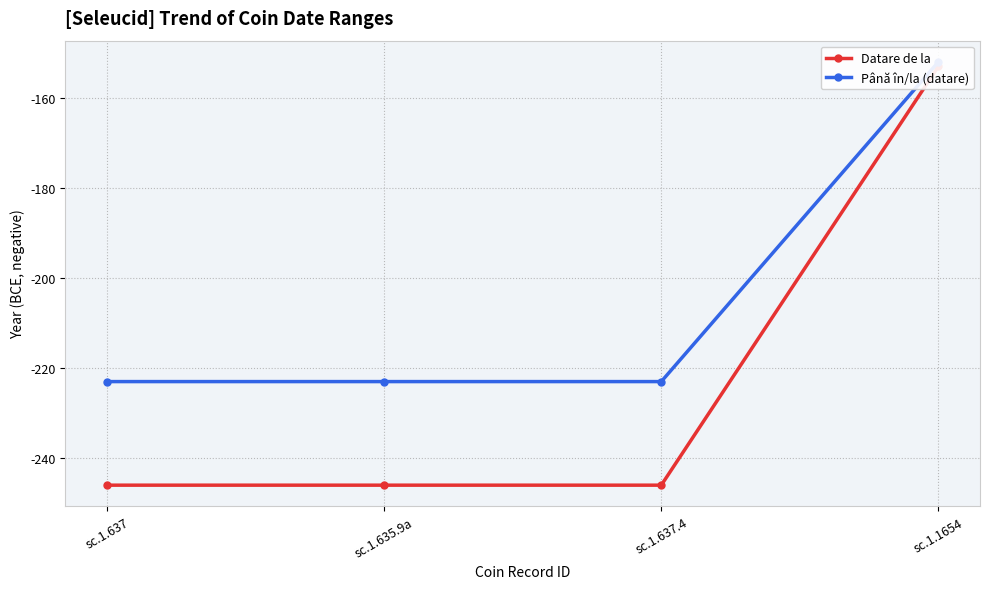

Reading right to left, list all the values displayed in this chart.

Datare de la: -153	-246	-246	-246
Până în/la (datare): -152	-223	-223	-223